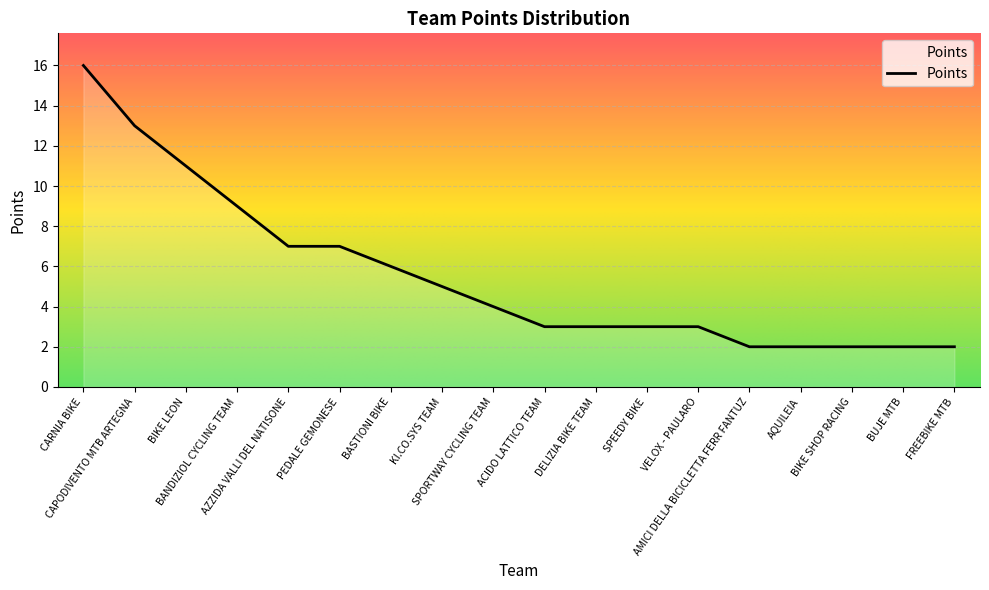

What is the difference between the maximum and minimum values?

14